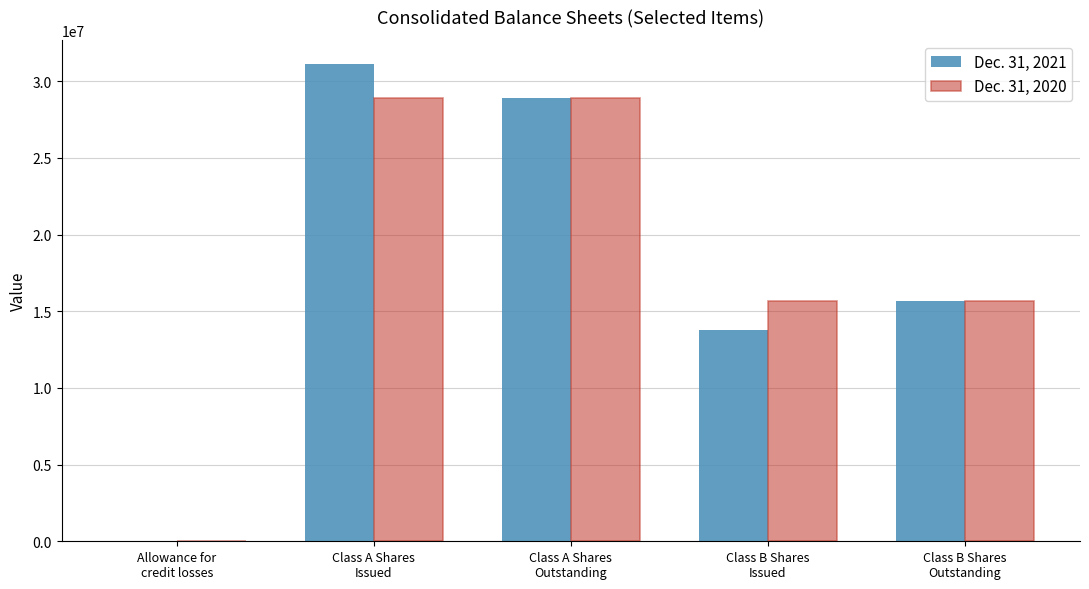

What is the greatest value displayed?

31146000